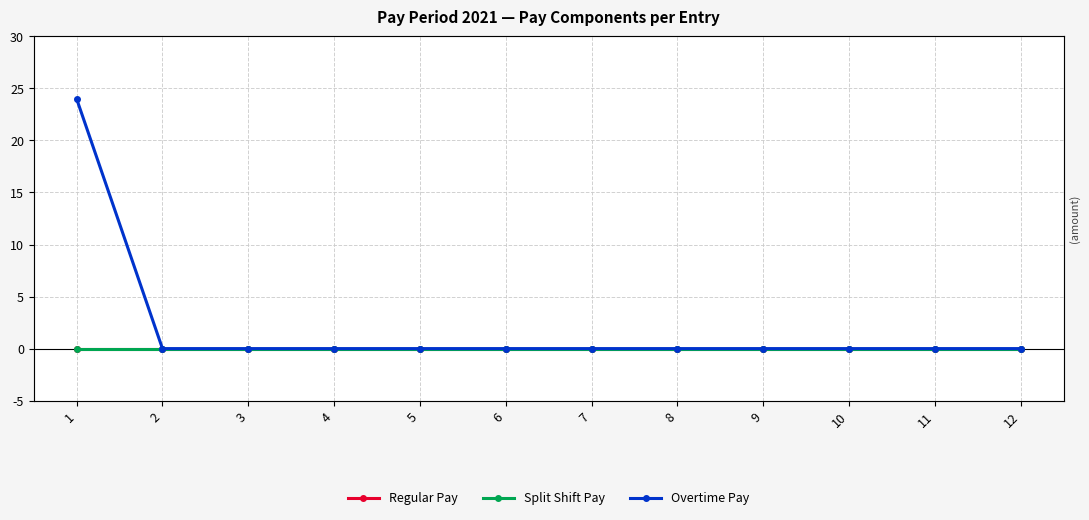

Between 7 and 8, which is larger?

7